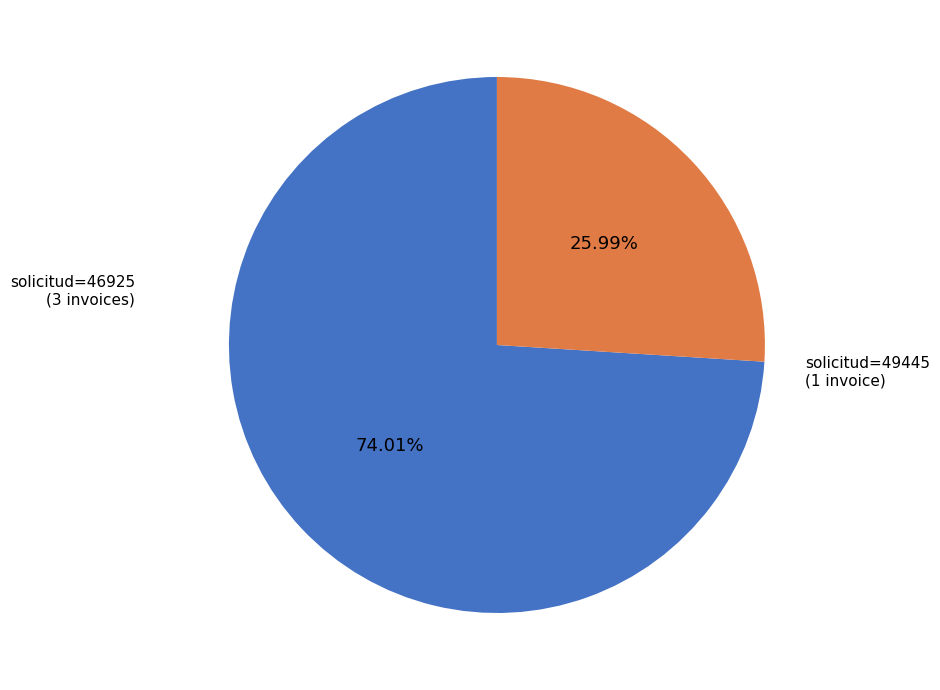

How many slices are in this pie chart?

2